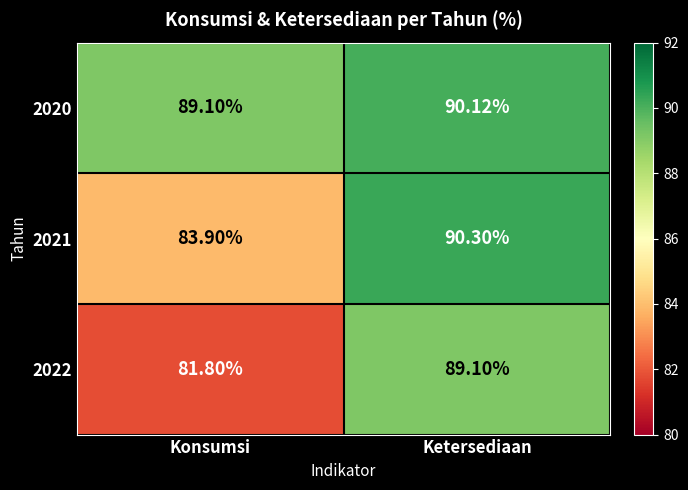

Where is 2020 nearest to the value 89?

Konsumsi